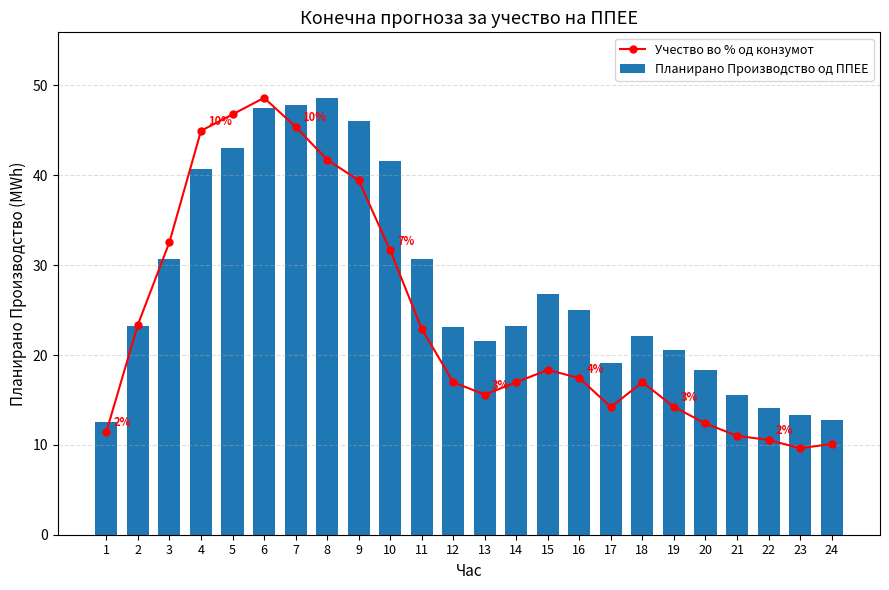

Reading left to right, extract all data points from this chart.

Учество во % од конзумот: 1=11.5	2=23.4	3=32.6	4=45.0	5=46.8	6=48.6	7=45.4	8=41.7	9=39.4	10=31.7	11=22.9	12=17.0	13=15.6	14=17.0	15=18.3	16=17.4	17=14.2	18=17.0	19=14.2	20=12.4	21=11.0	22=10.6	23=9.6	24=10.1
Планирано Производство од ППЕЕ: 1=12.6	2=23.3	3=30.7	4=40.7	5=43.0	6=47.6	7=47.8	8=48.6	9=46.1	10=41.6	11=30.7	12=23.1	13=21.5	14=23.2	15=26.8	16=25.0	17=19.1	18=22.2	19=20.6	20=18.3	21=15.5	22=14.1	23=13.3	24=12.8